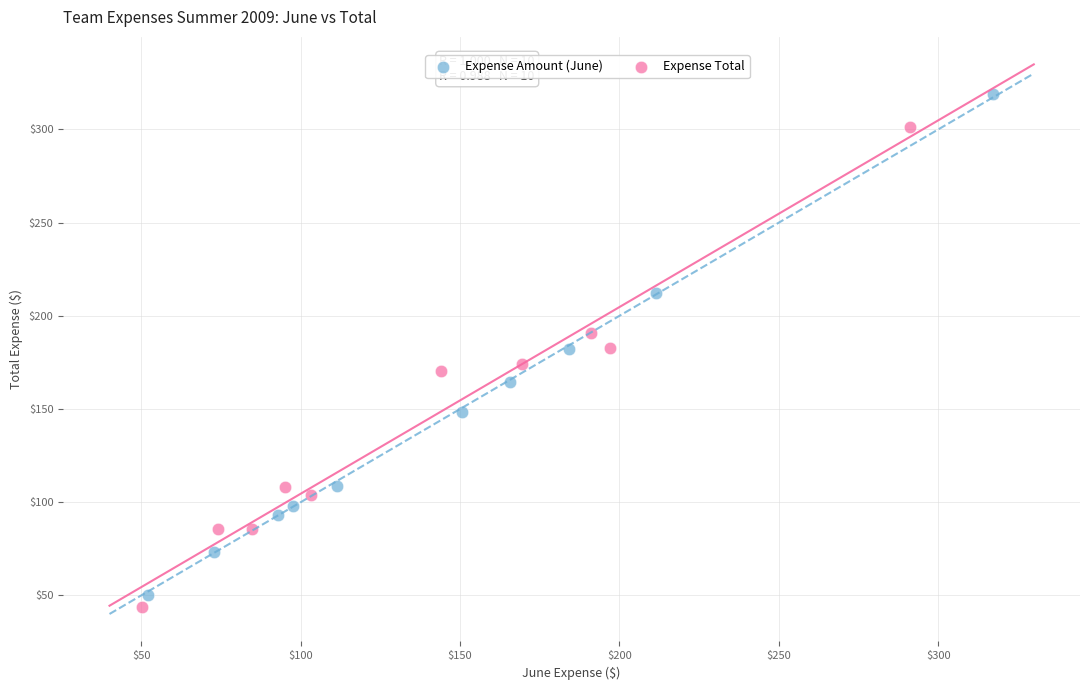

Which series contains the highest Y value?

Expense Amount (June)